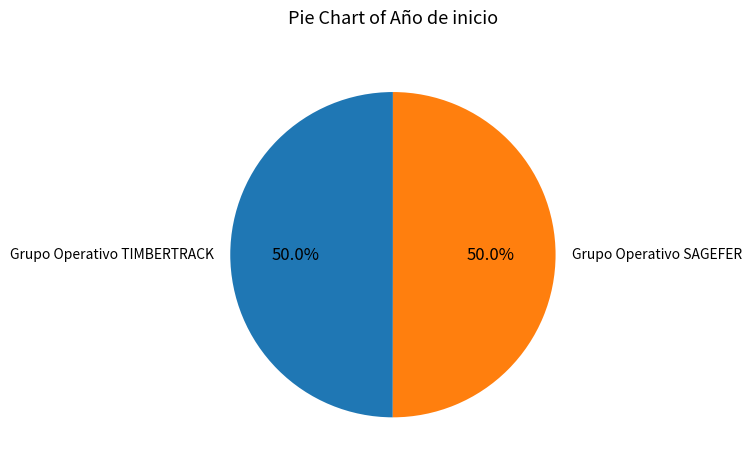

Approximately how many times larger is the value at Grupo Operativo TIMBERTRACK compared to Grupo Operativo SAGEFER?

1.0